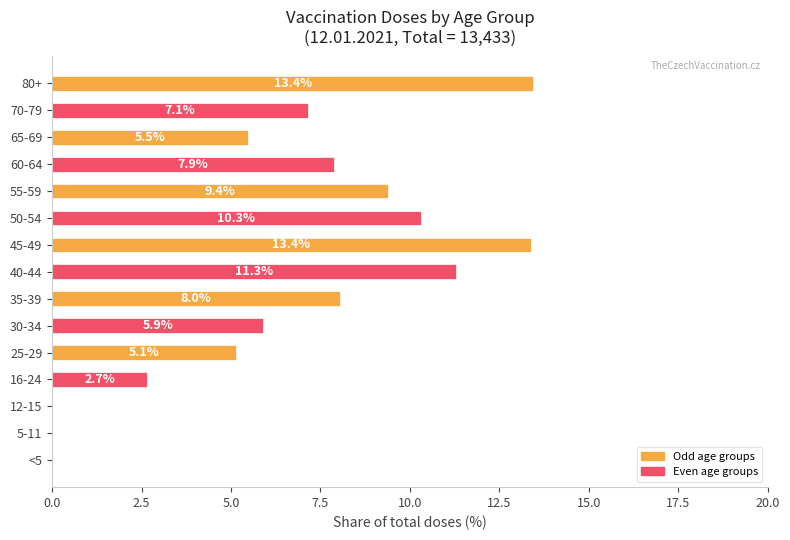

Are the bars horizontal?

Yes